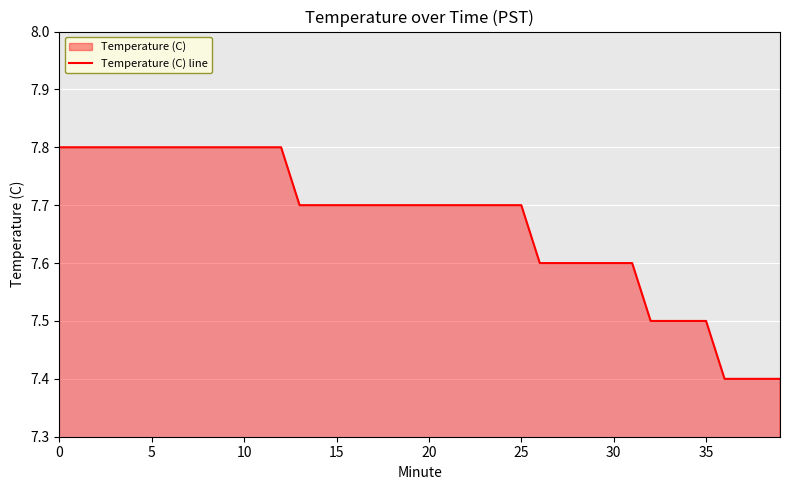

True or false: the data shows 7.6 at 28.

True